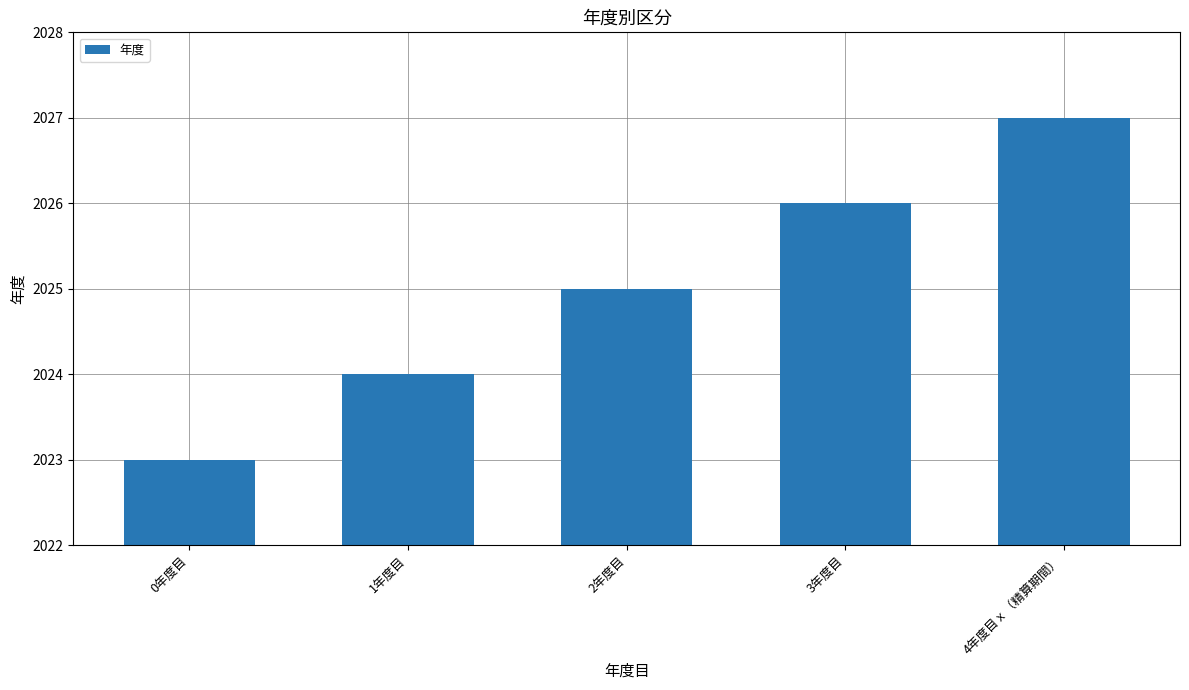

What is the difference between the second highest and minimum values?

3